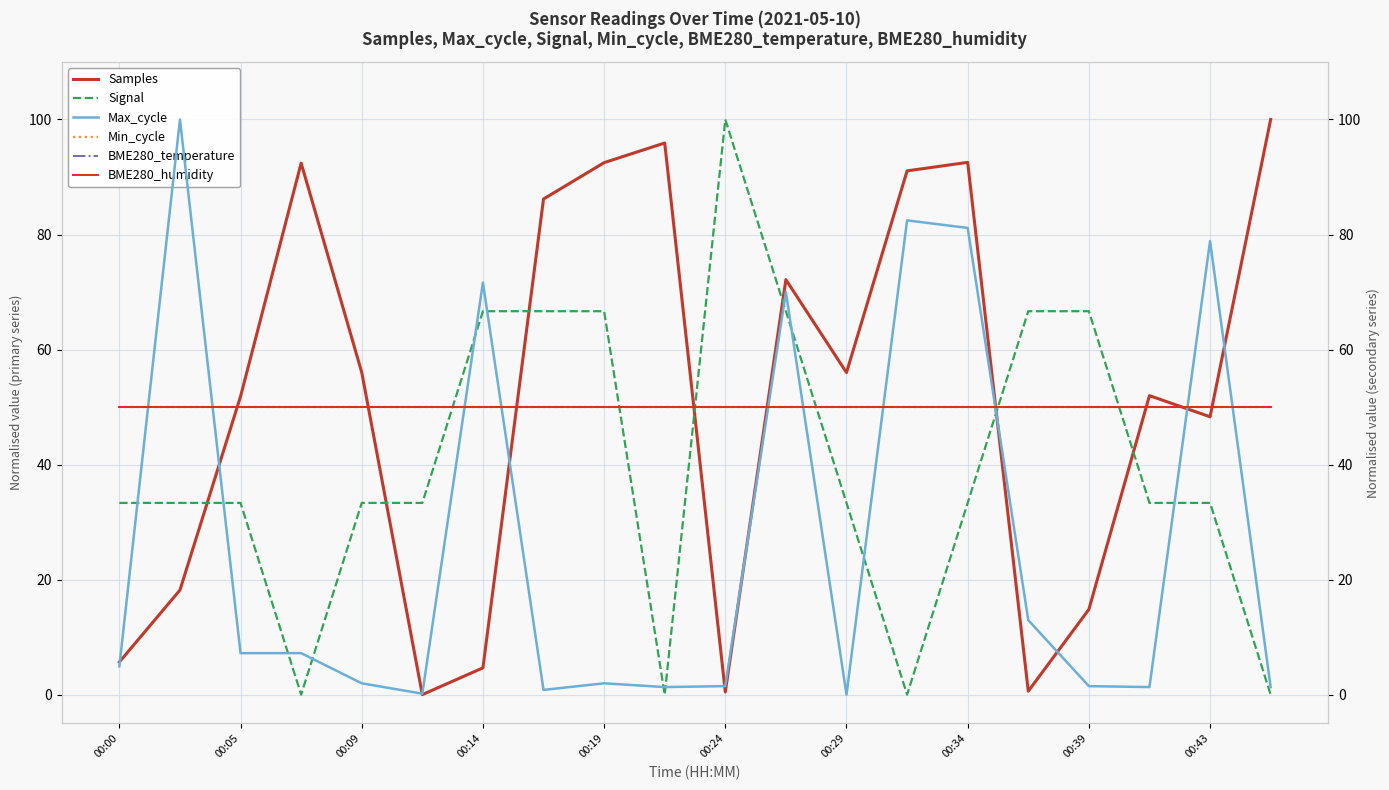

What are all the series names shown in the legend?

Samples, Signal, Max_cycle, Min_cycle, BME280_temperature, BME280_humidity